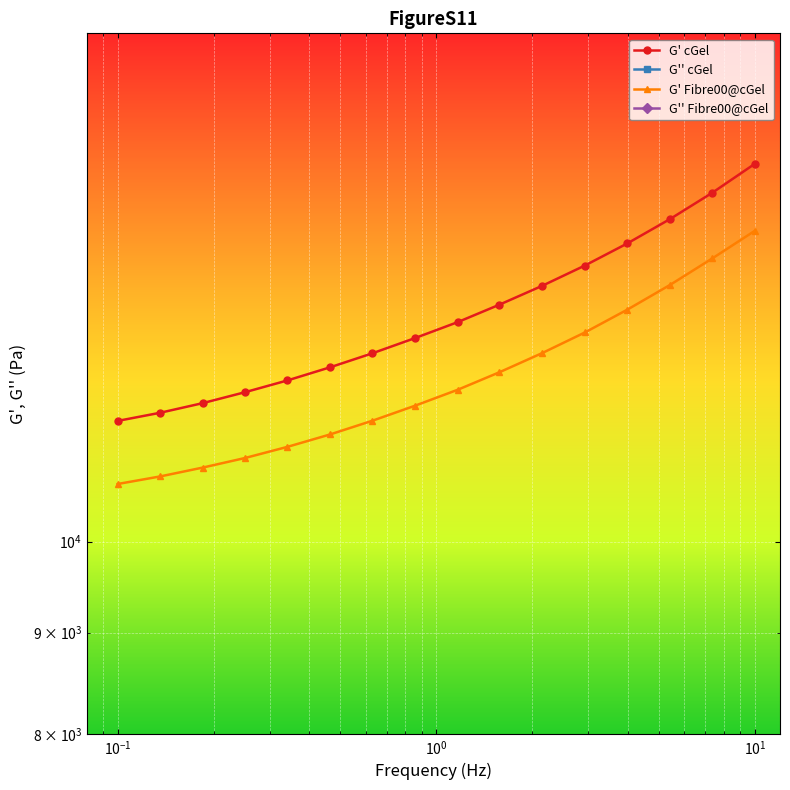

True or false: G' cGel and G'' cGel cross at least once.

False